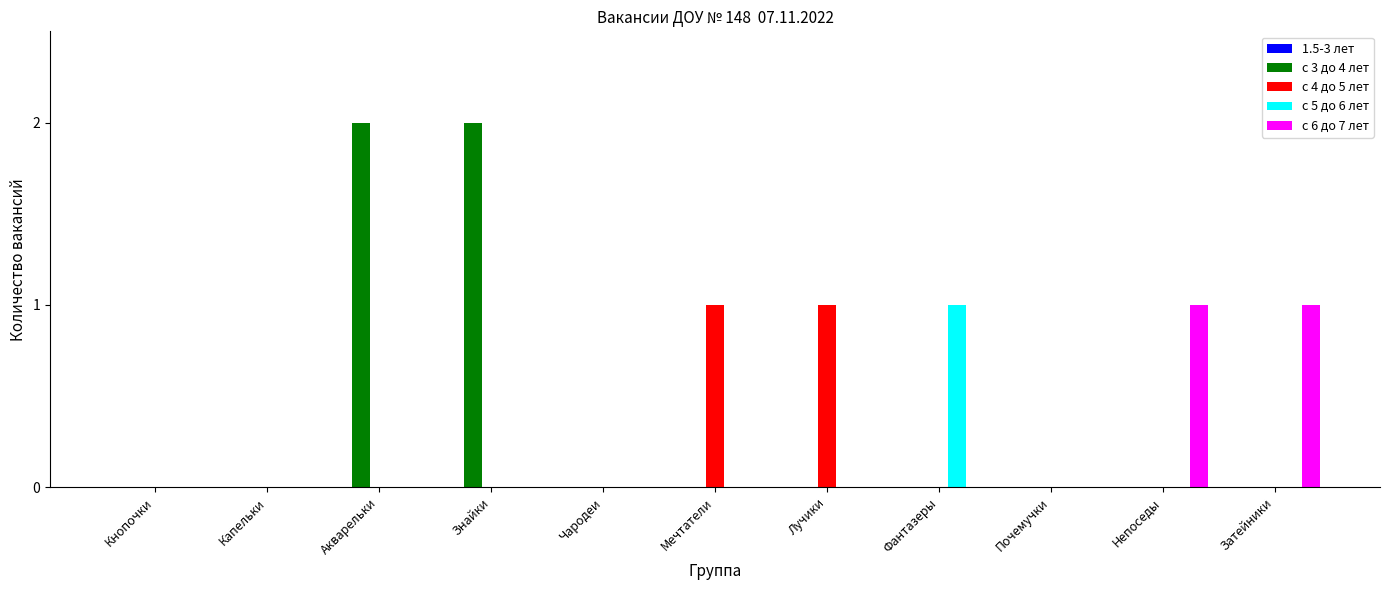

Which series has the largest total across all categories?

с 3 до 4 лет